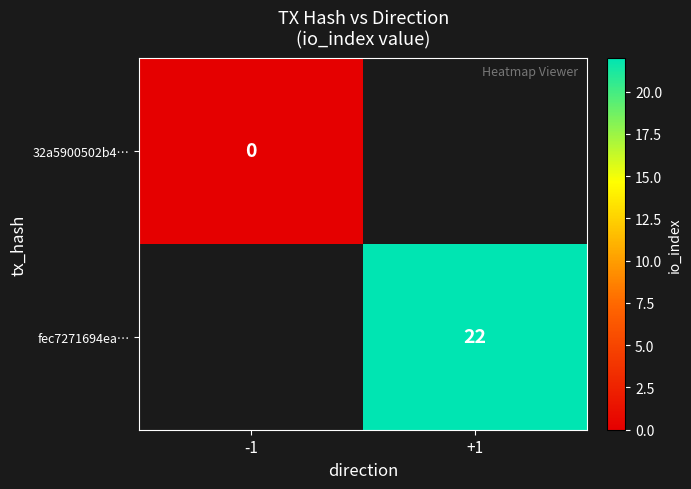

True or false: fec7271694ea… has a value of 32 at +1.

False